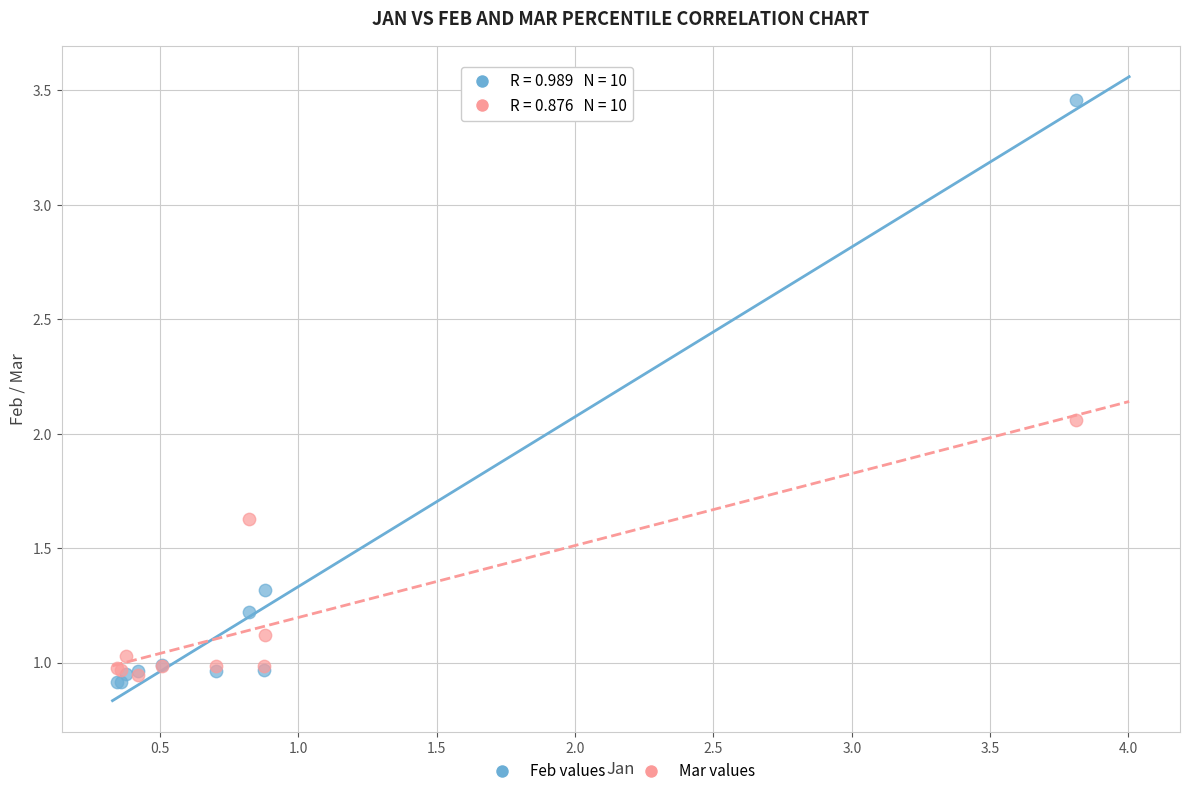

Which series contains the lowest Y value?

Feb values